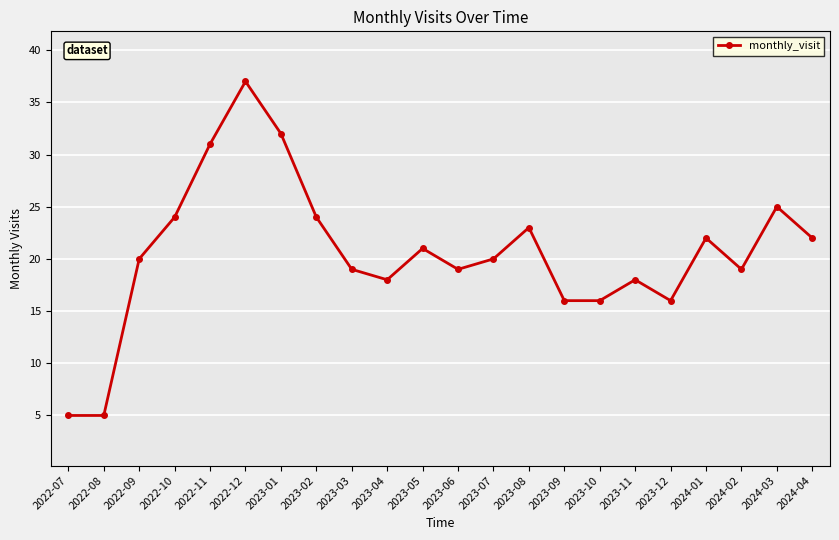

How many categories are shown in the chart?

22